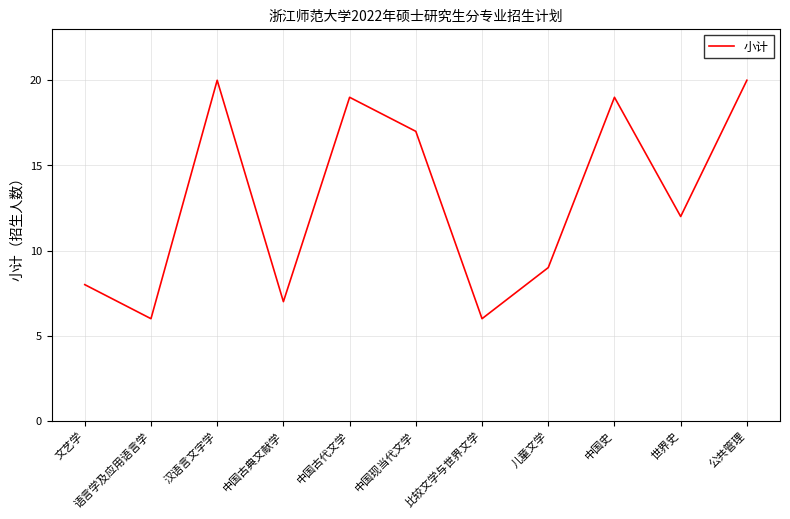

What is the sum of the values at 语言学及应用语言学 and 中国古代文学?

25